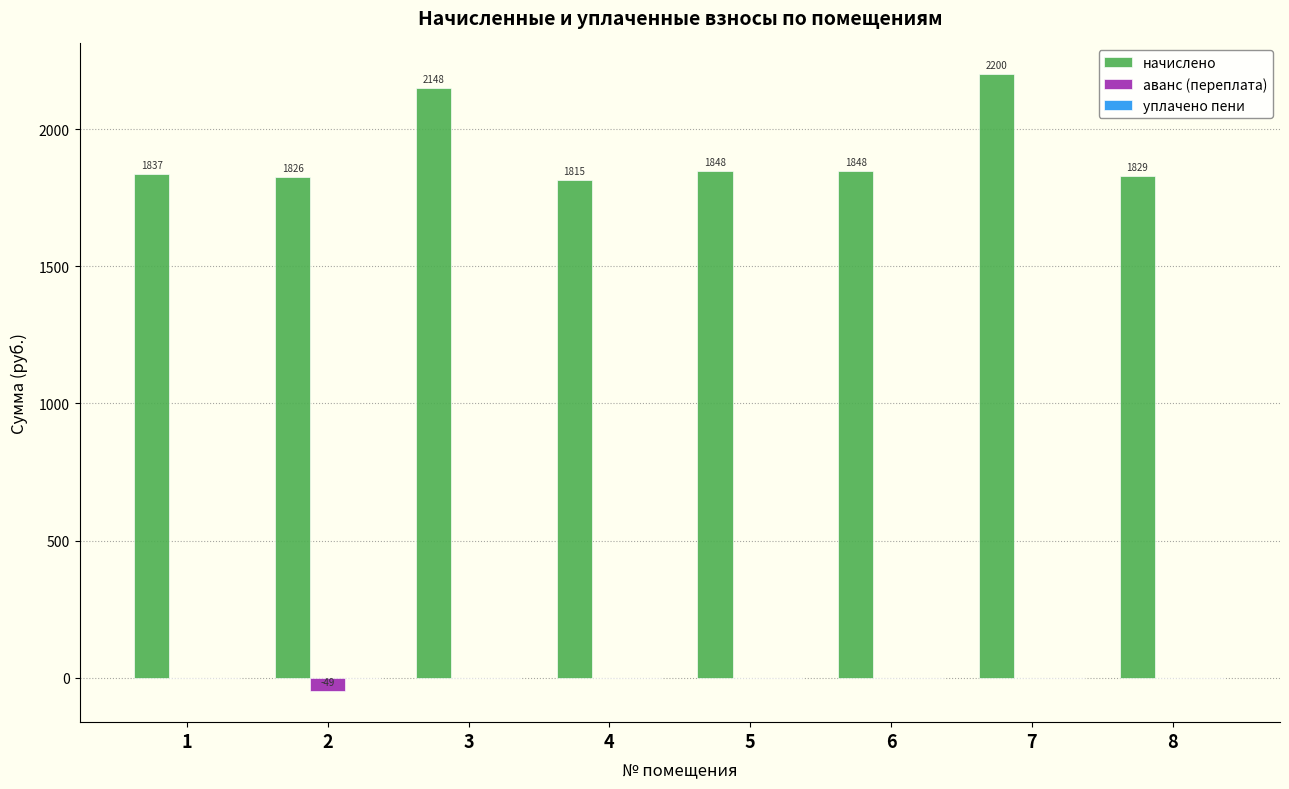

Which series changed the most between 2 and 6?

аванс (переплата)